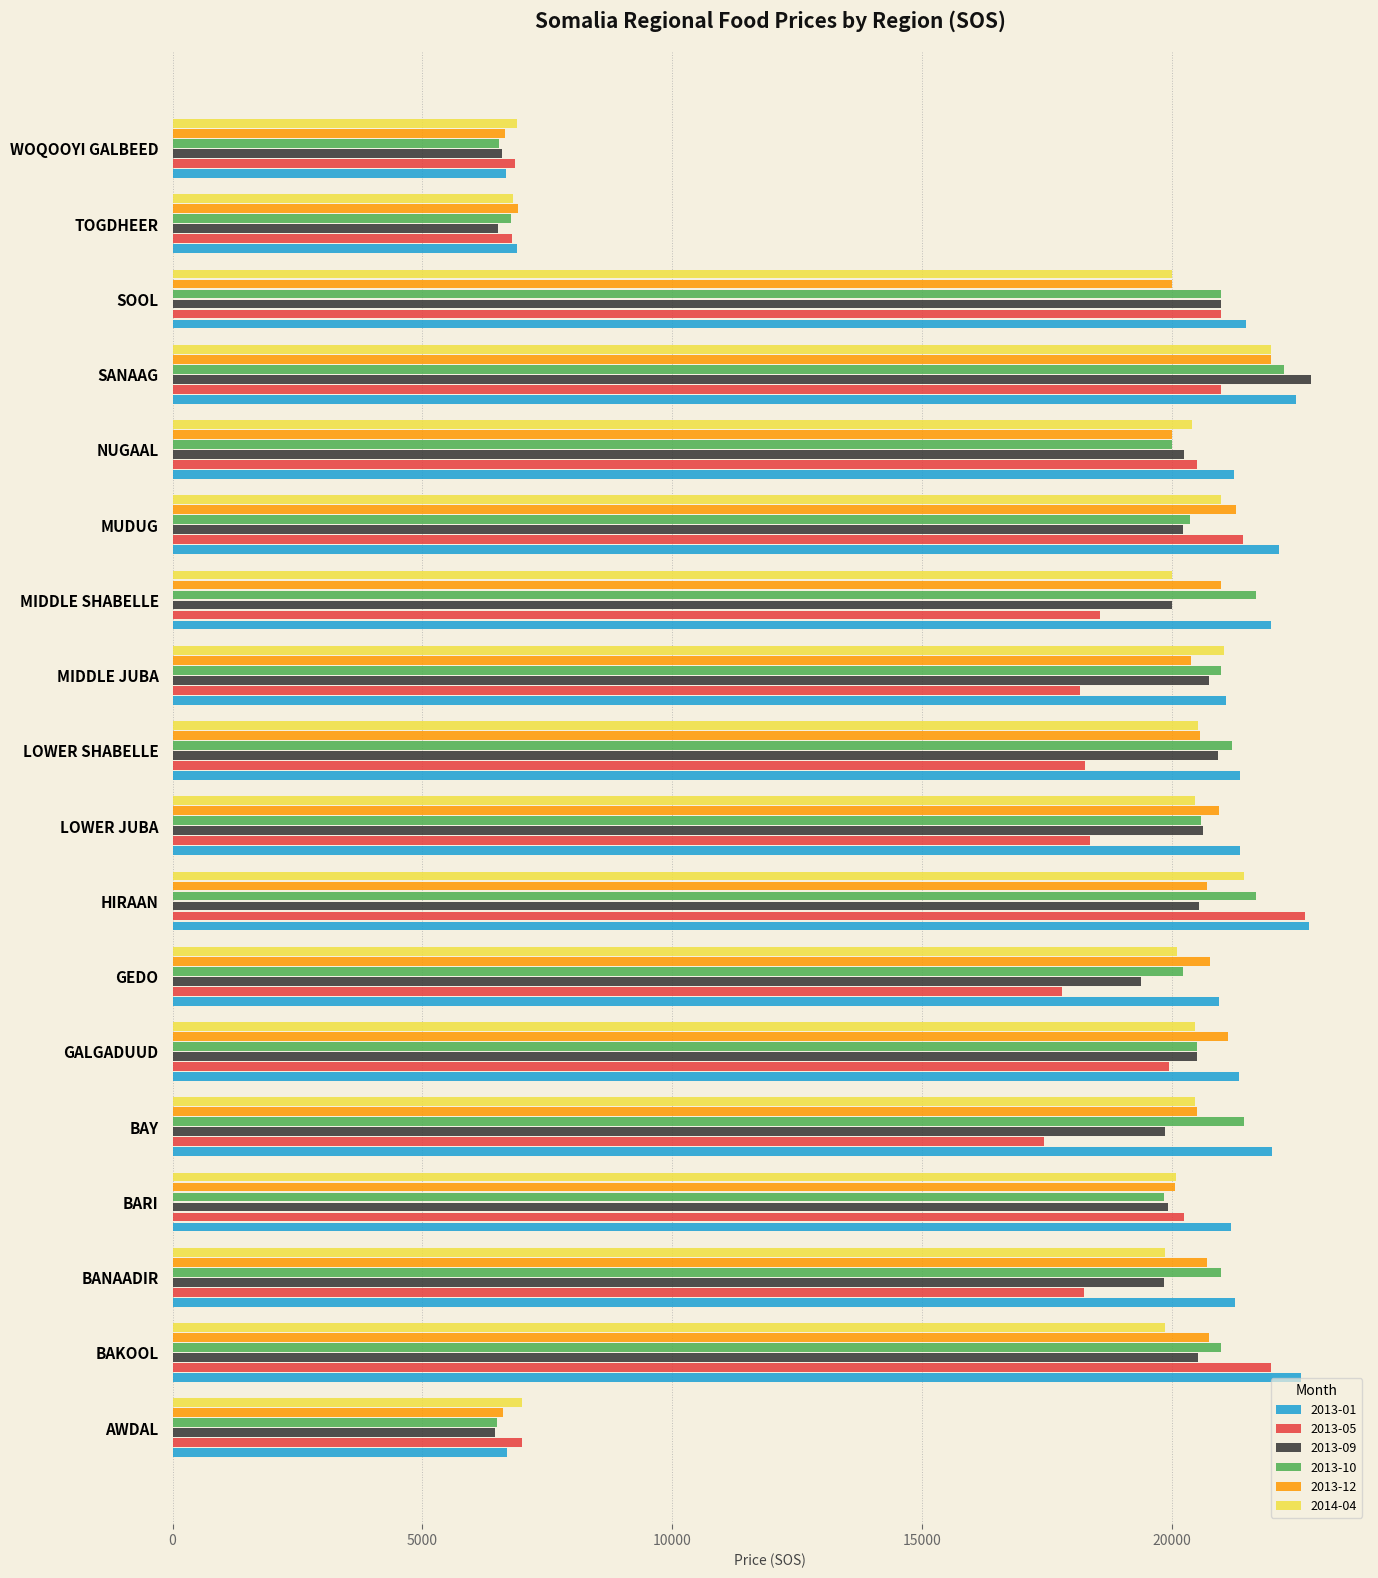

What is the difference between the highest and lowest values at NUGAAL?

1250.0